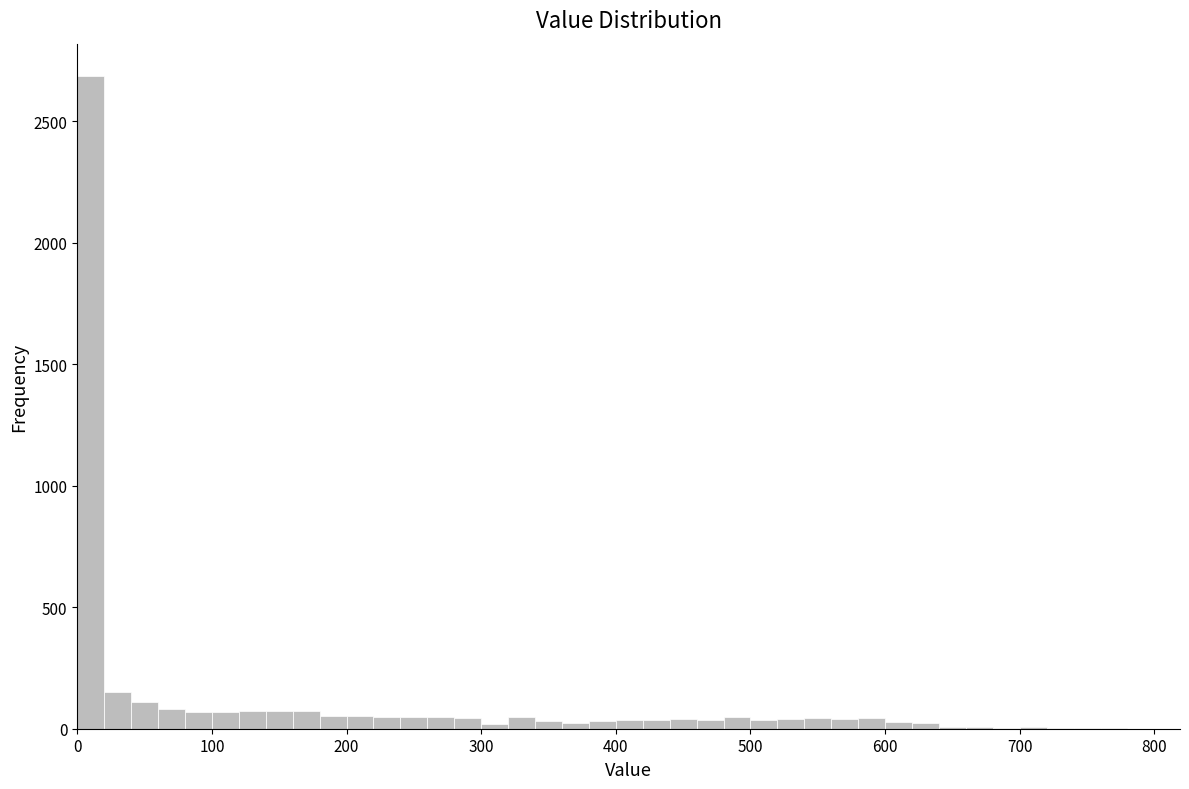

Around what value on the x-axis is the tallest bar? Give the approximate position of its centre, as read against the axis.

10